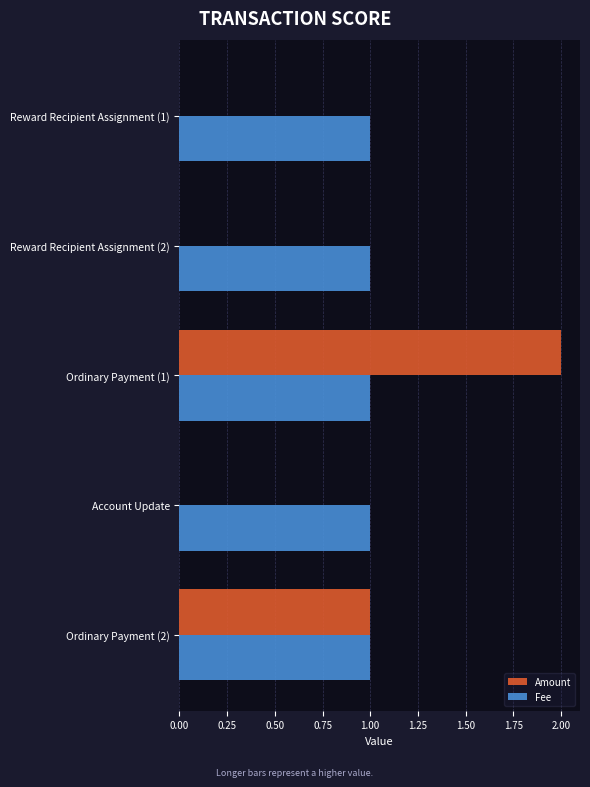

Between Account Update and Ordinary Payment (2), which series saw the biggest shift?

Amount